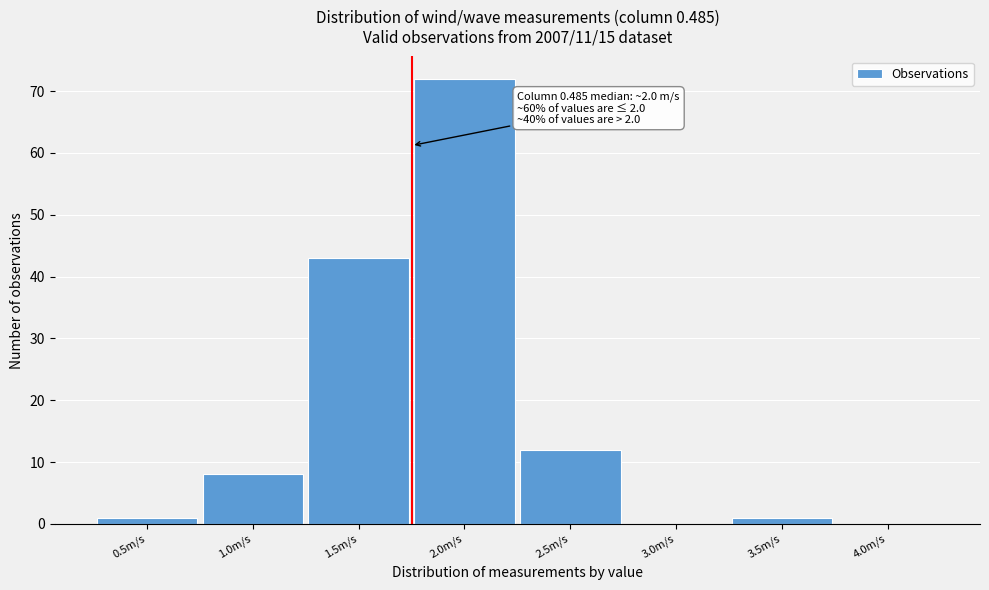

Reading left to right, list all the values displayed in this chart.

0.5m/s=1	1.0m/s=8	1.5m/s=43	2.0m/s=72	2.5m/s=12	3.0m/s=0	3.5m/s=1	4.0m/s=0